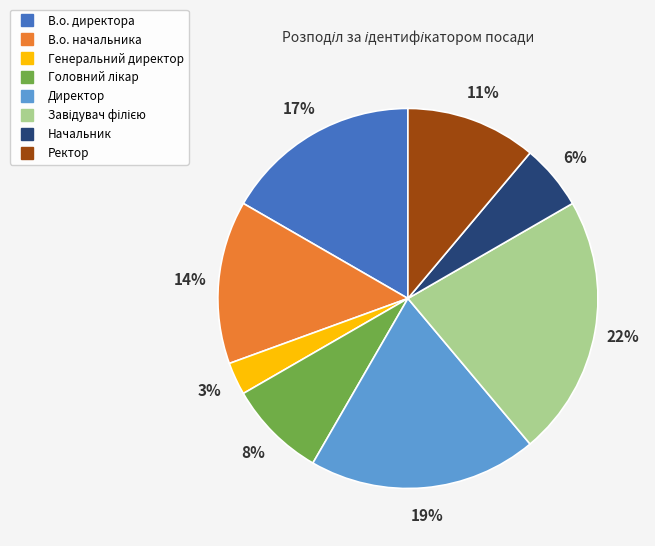

To the nearest percent, what portion does Ректор represent?

11%